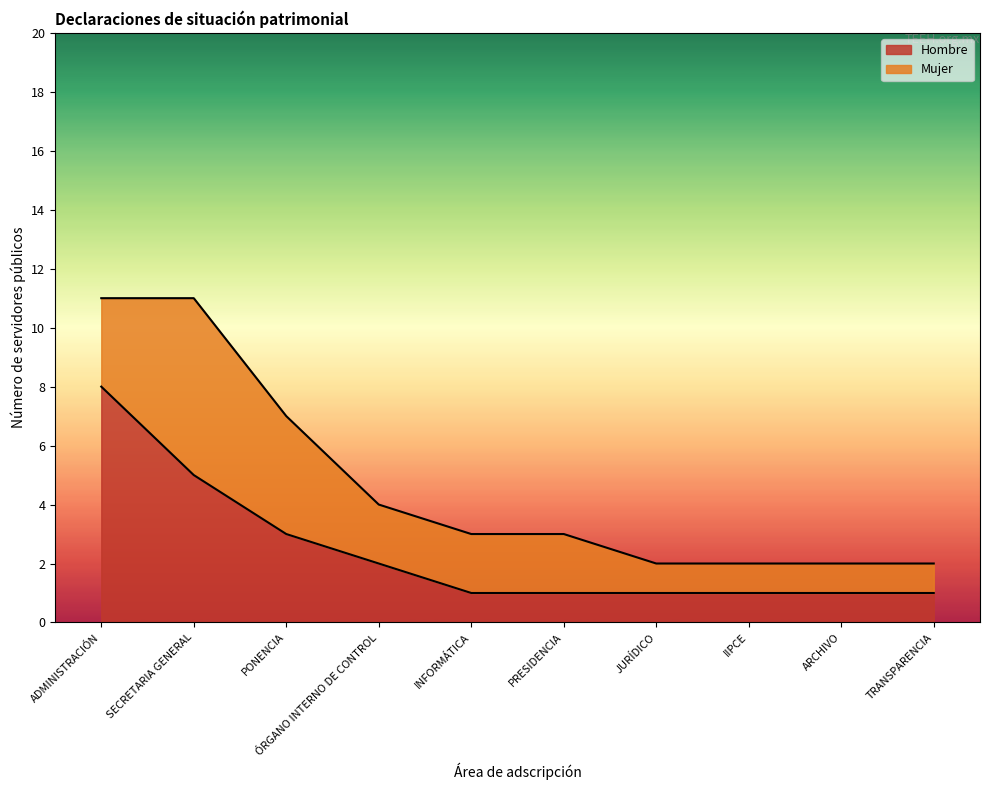

What is the total value across all series at PONENCIA?

7